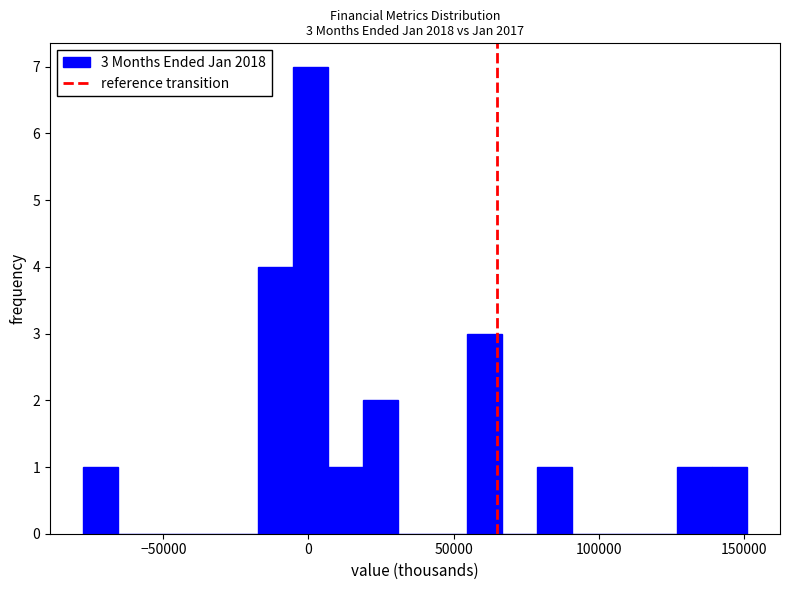

Read against the x-axis, roughly where is the centre of the tallest bar?

0